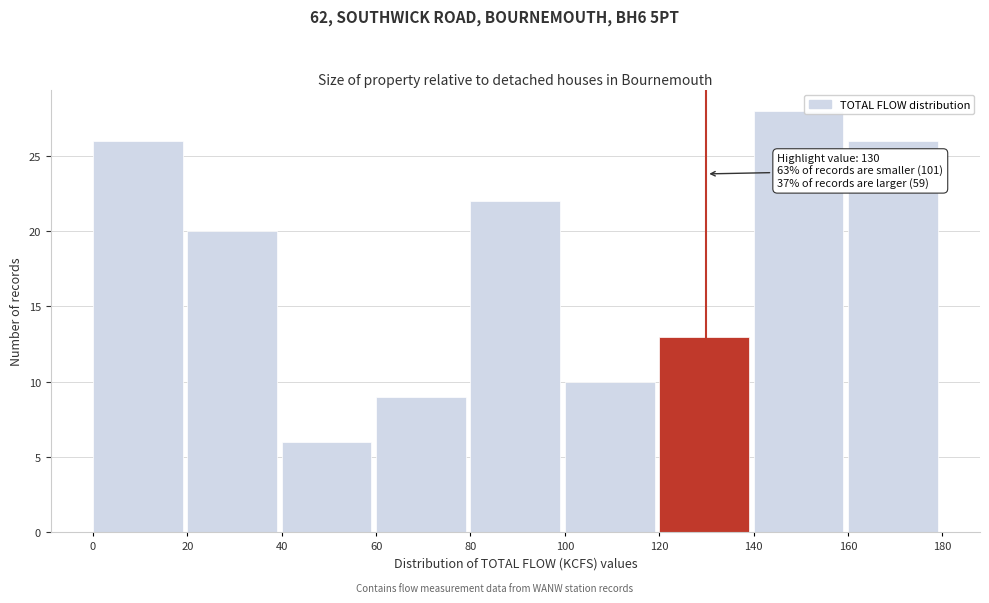

Which range on the x-axis has the tallest bar?

140 to 160